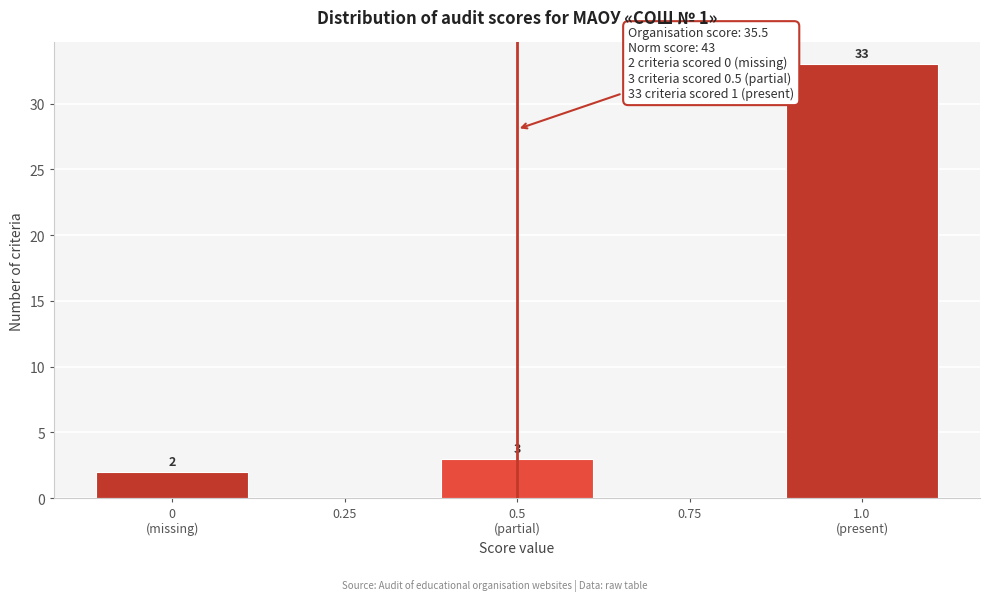

Is it true that the value at 0.25 is 0?

True